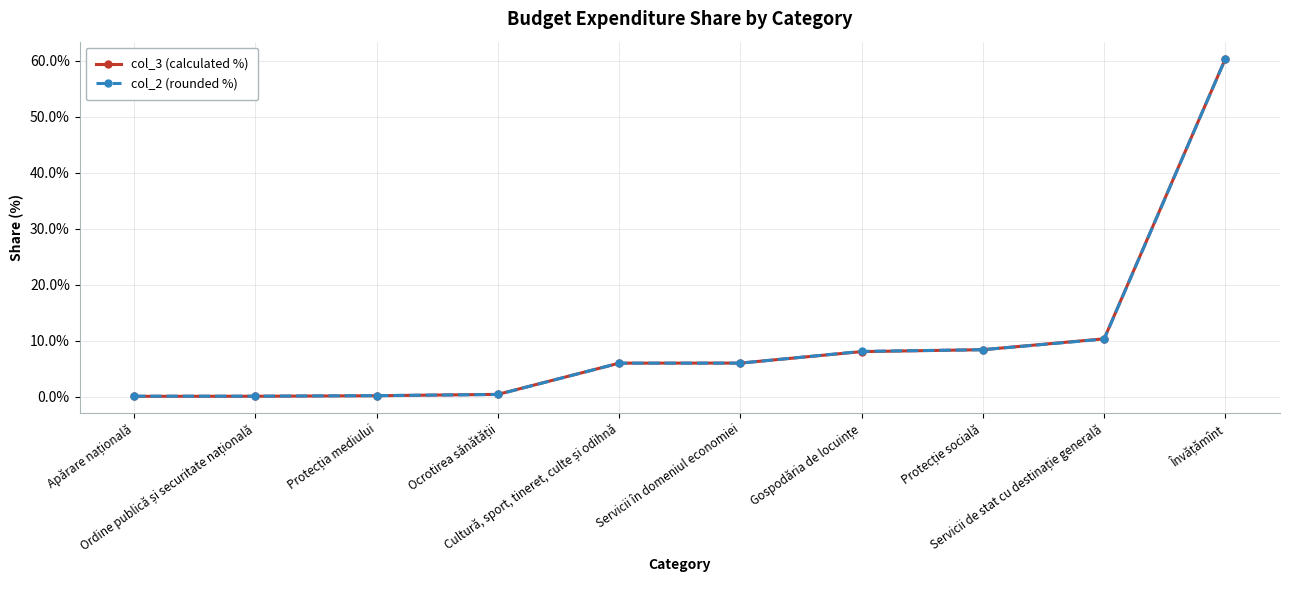

Which series has the widest spread of values?

col_3 (calculated %)